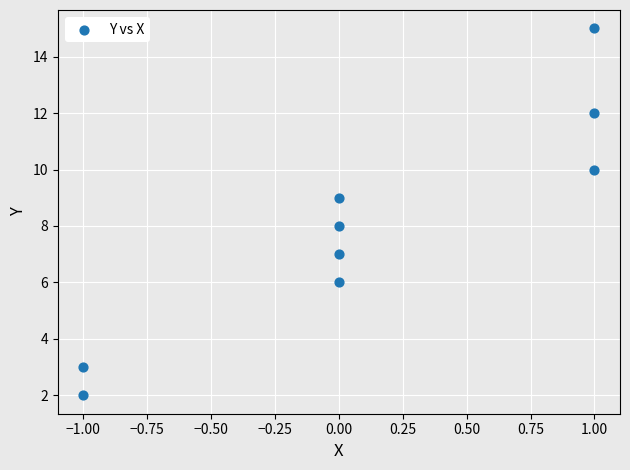

What is the range of Y values (max minus min)?

13